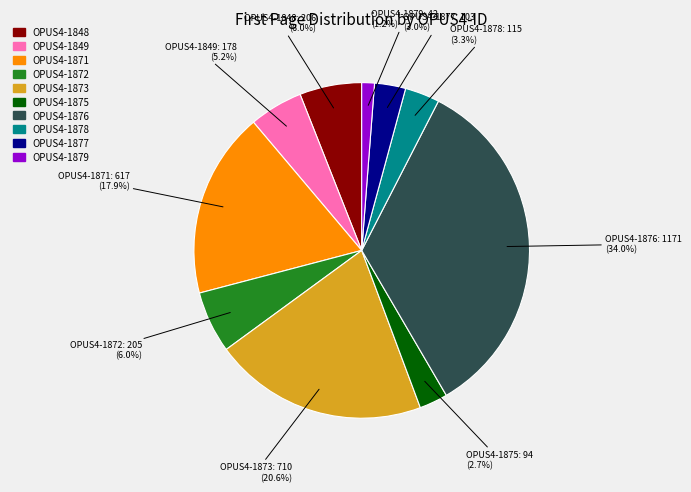

The OPUS4-1873 slice represents 21% of the pie. True or false?

True